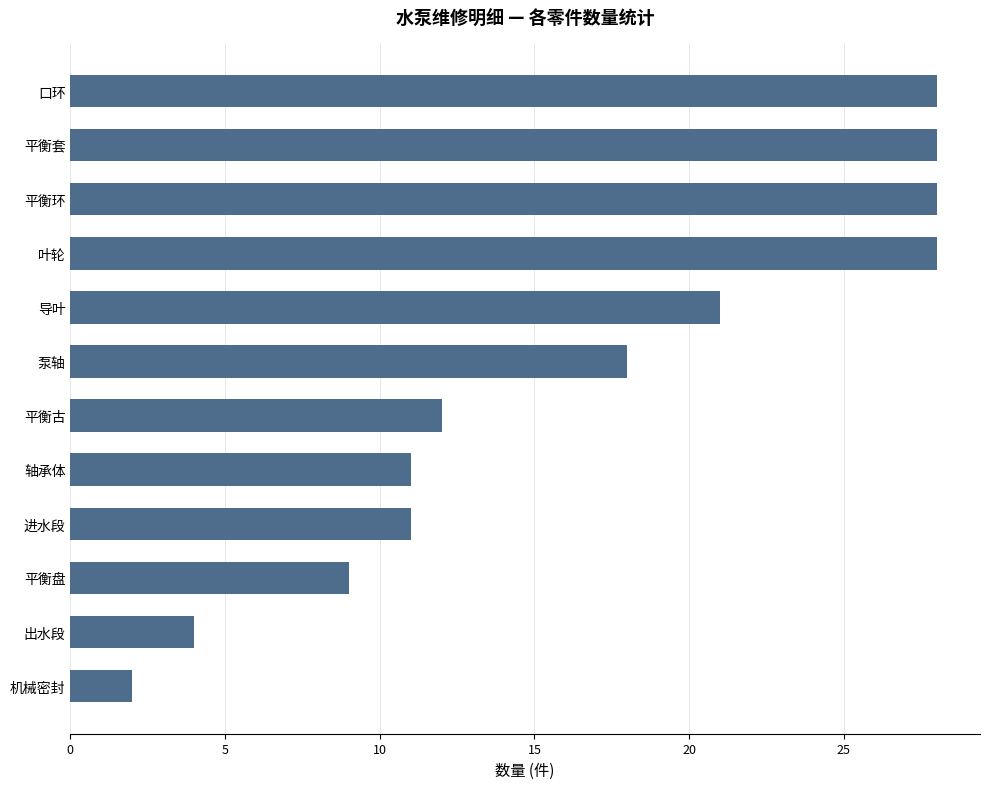

Read the value at 口环, to the nearest 5.

30